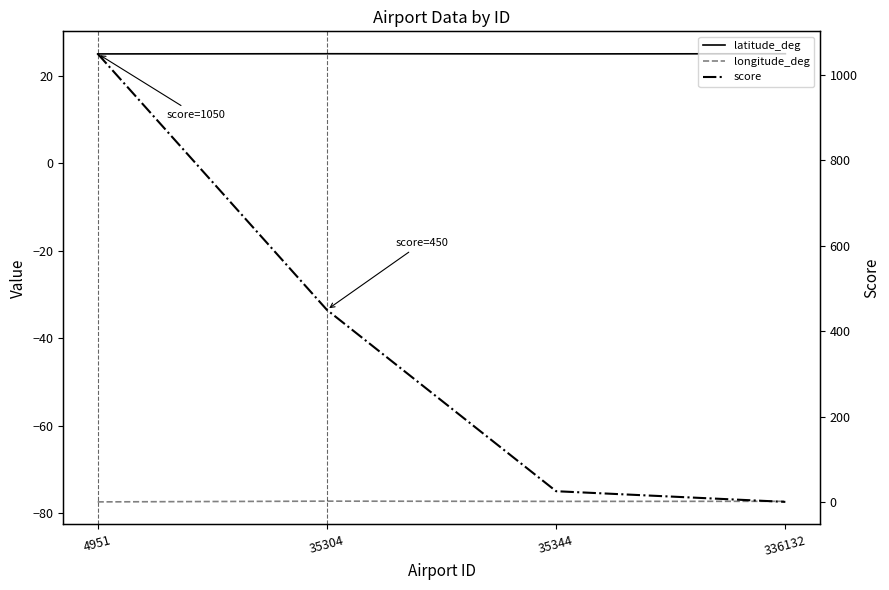

What is the average value of the longitude_deg series?

-77.4